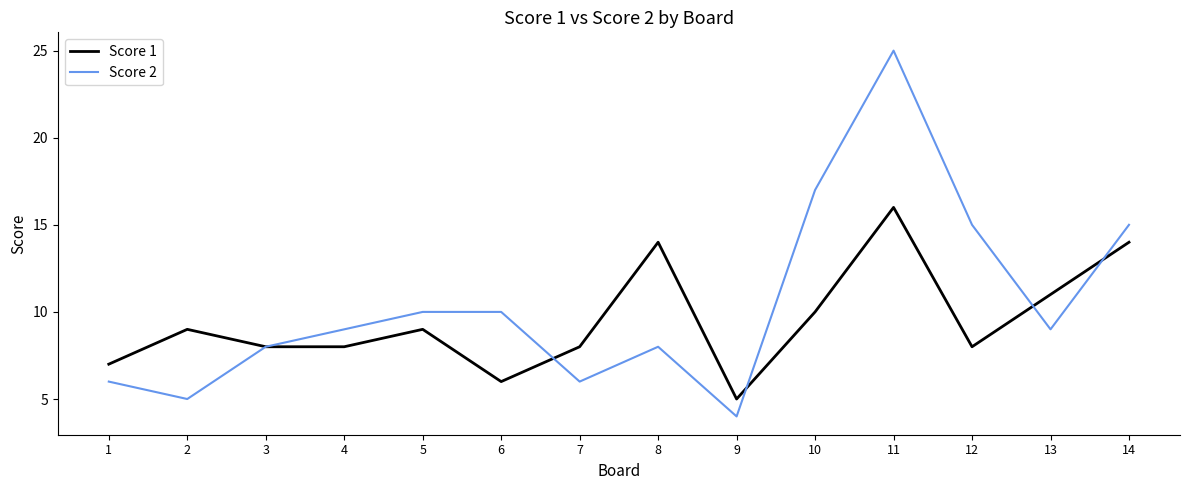

How many interior local peaks does the Score 1 series have?

4